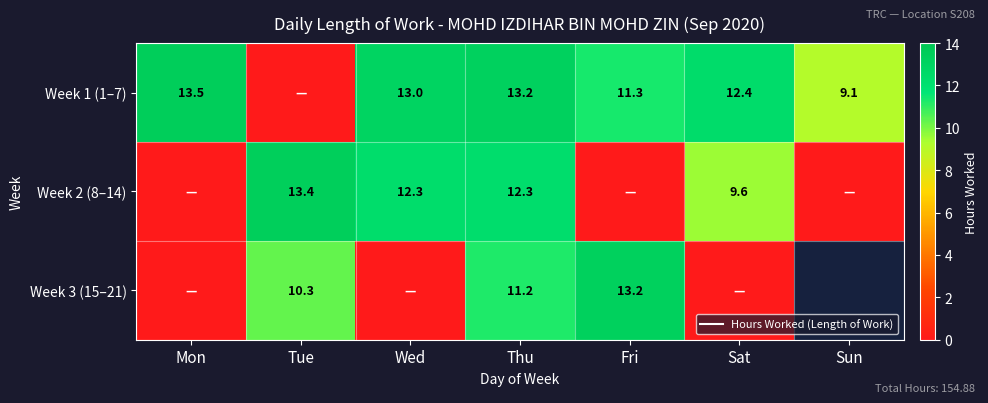

Where does the Week 3 (15–21) series first go above 10?

Tue